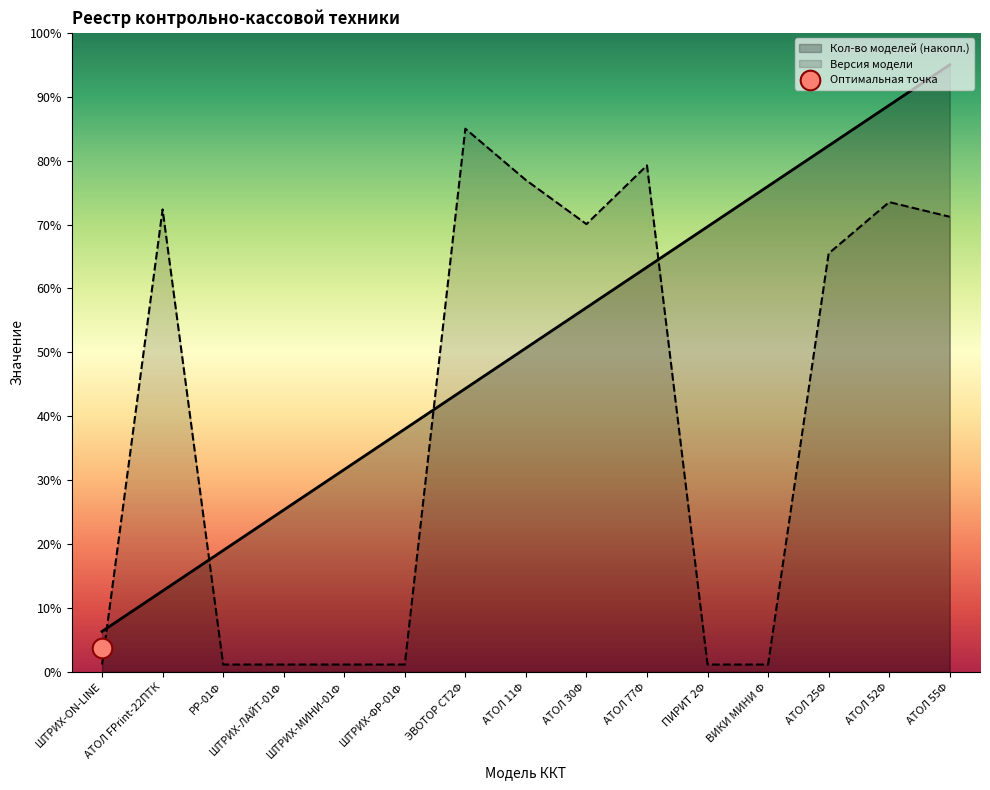

Which series reaches the maximum Y coordinate?

Кол-во моделей (накопл.)